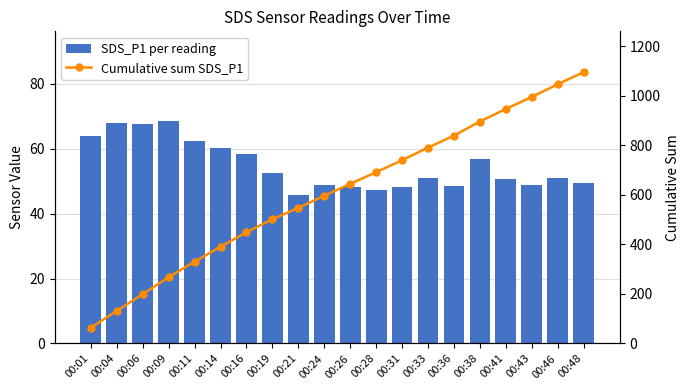

What is the sum of all Cumulative sum SDS_P1 values?

12158.6